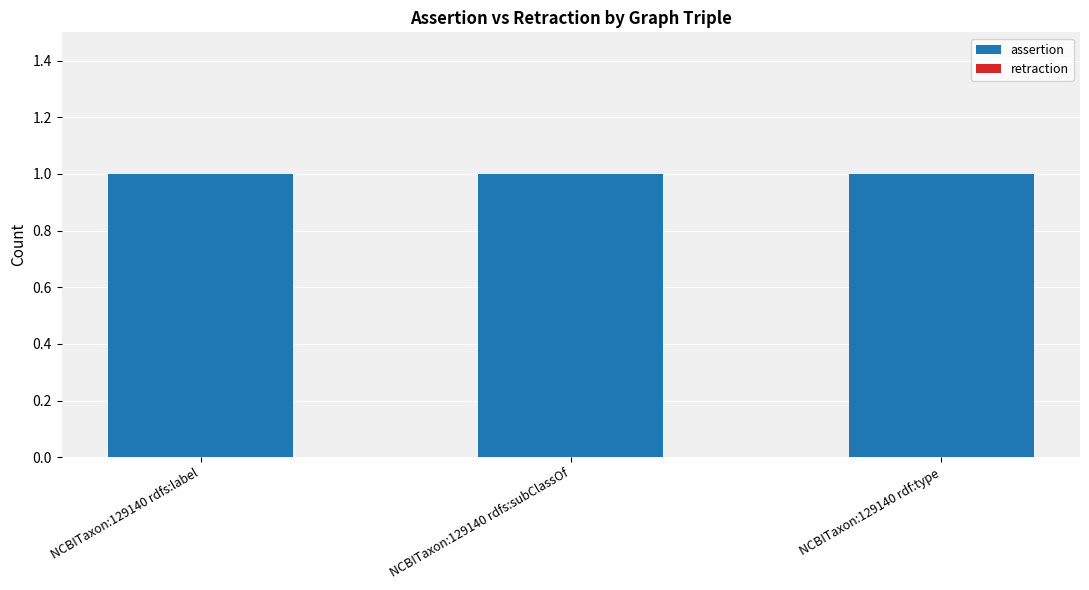

How many groups of bars are there?

3